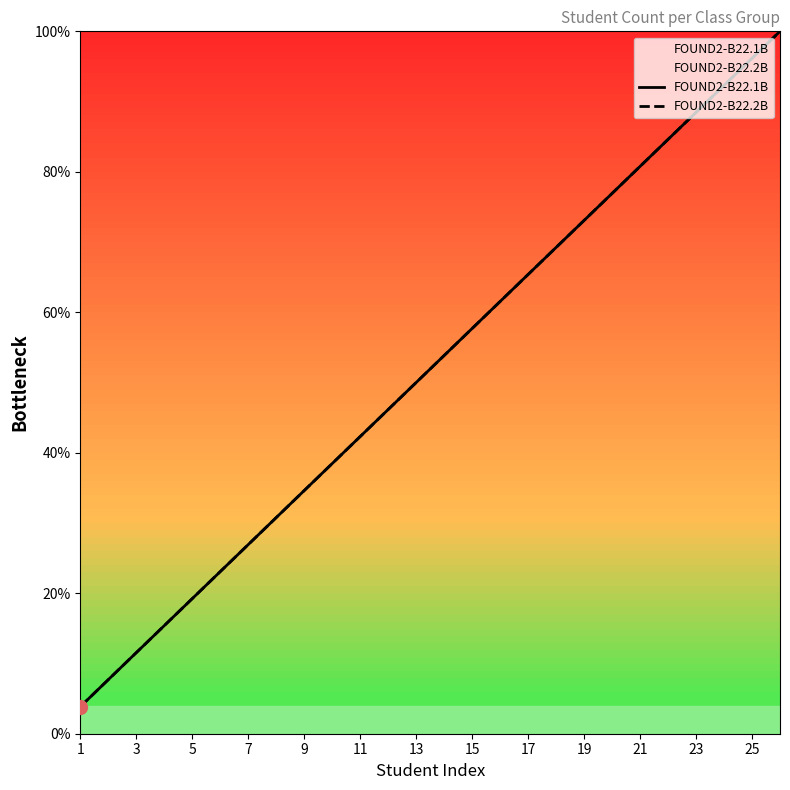

What is the label of the 11th point from the left?

11